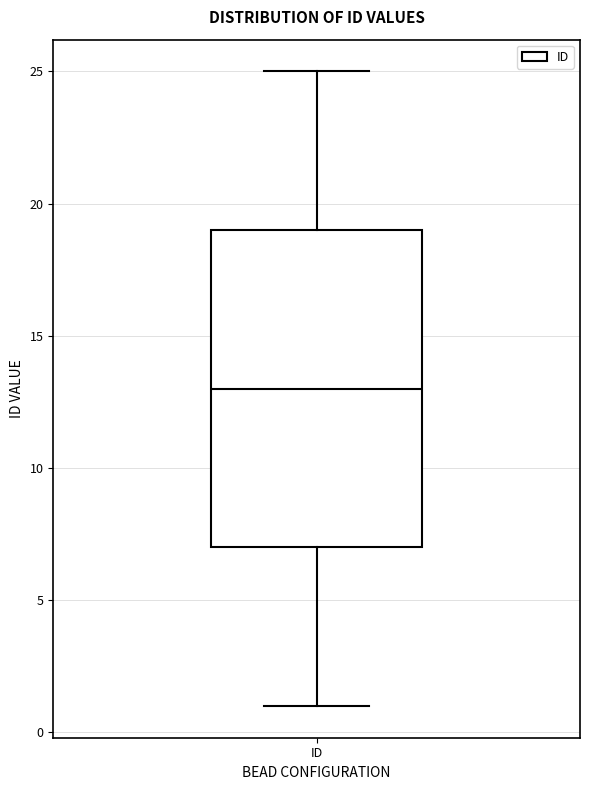

Read this box plot against the y-axis: the position of the median line, the range covered by the box, and the ends of both whiskers. The values are not printed on the chart, so give them approximately, as read against the axis.

median 13, box 7 to 19, whiskers 1 to 25